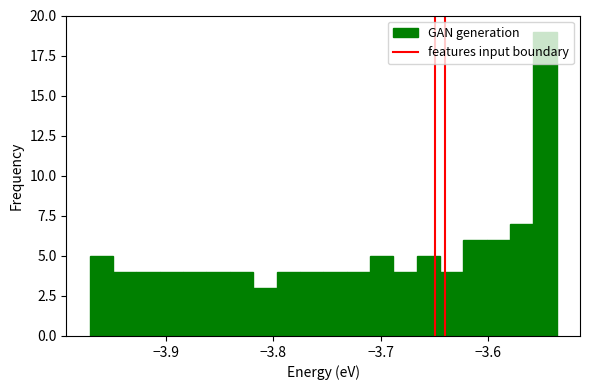

Read against the x-axis, roughly where is the centre of the tallest bar?

-3.55